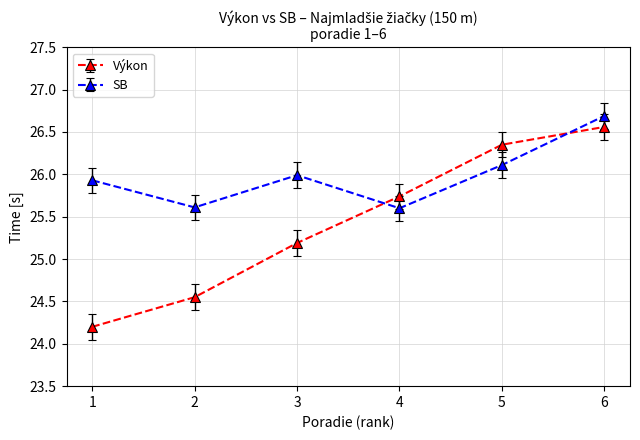

Which series has the widest spread of values?

Výkon